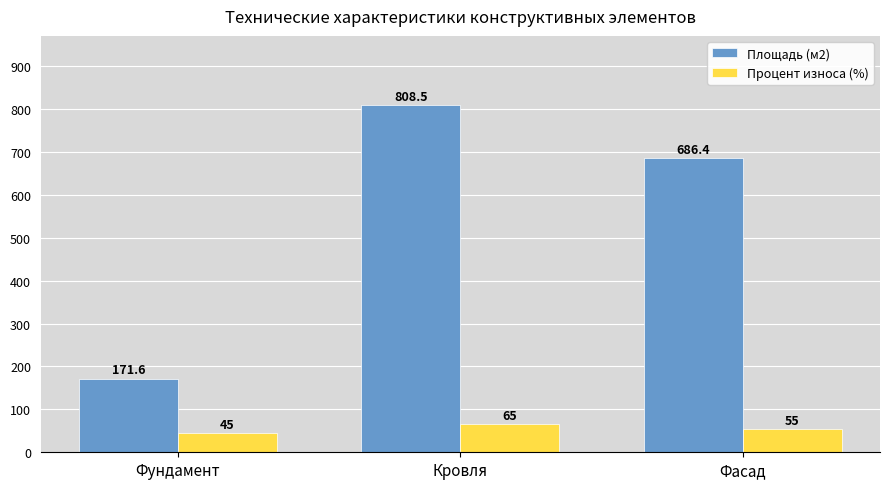

List the labels in order of Процент износа (%) value, largest first.

Кровля, Фасад, Фундамент